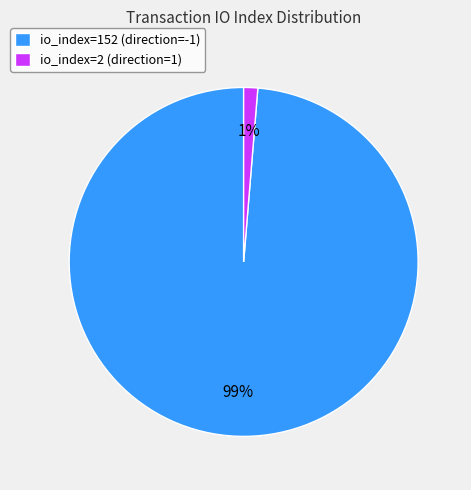

Between io_index=152 (direction=-1) and io_index=2 (direction=1), which is larger?

io_index=152 (direction=-1)